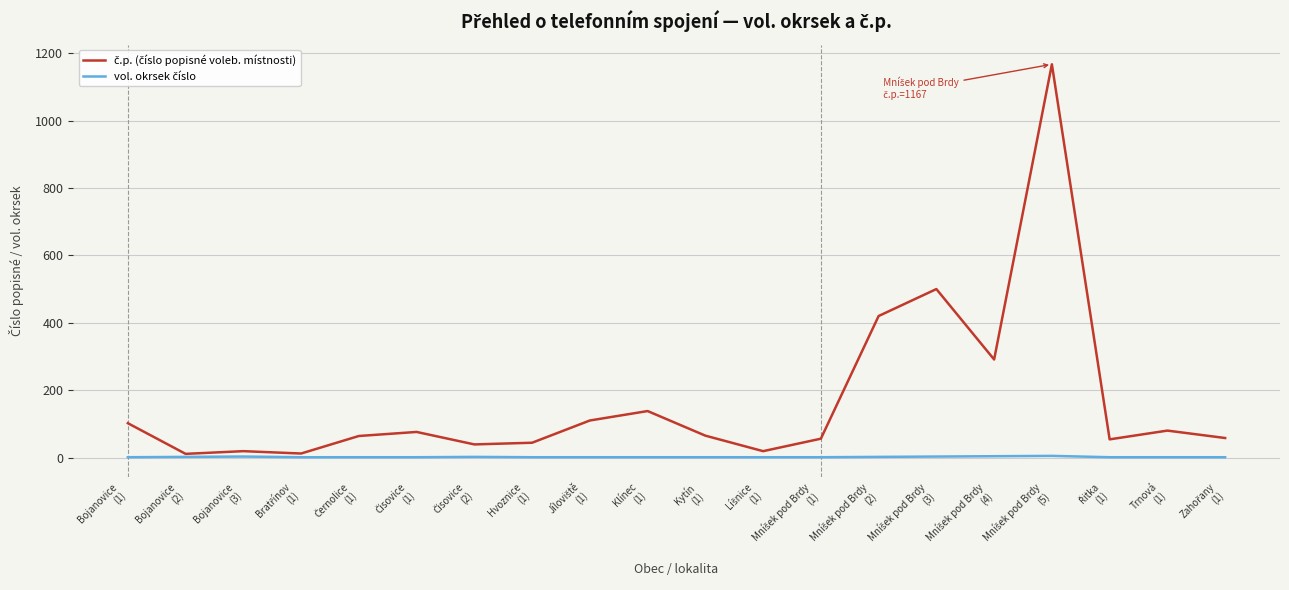

What is the greatest value displayed?

1167